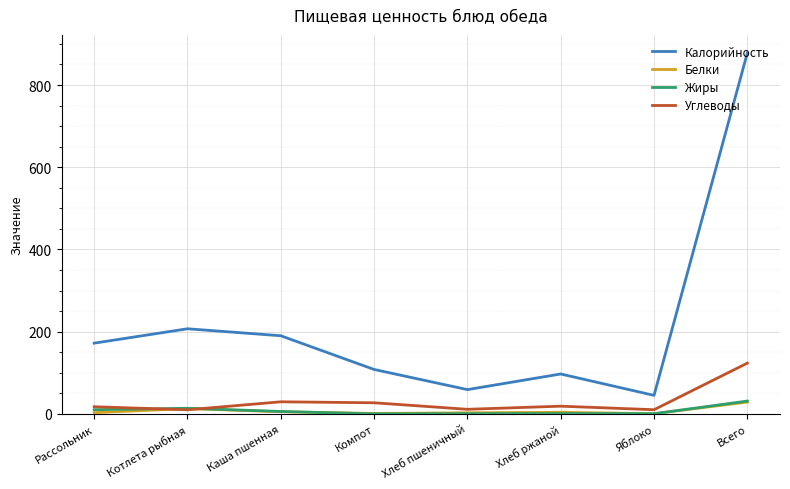

Which series has the widest spread of values?

Калорийность